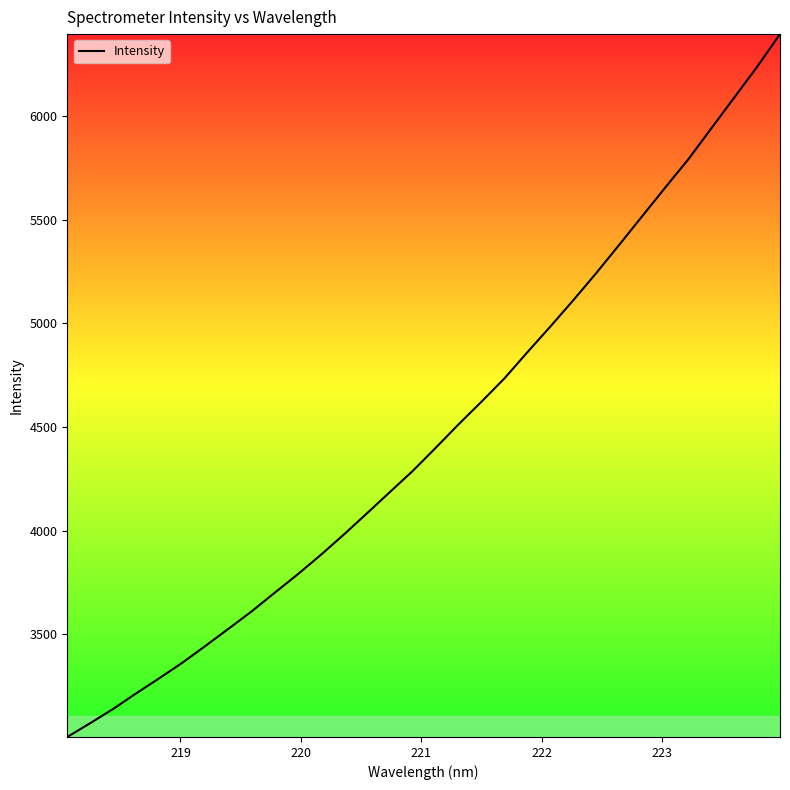

What is the difference between the maximum and minimum values?

3390.5